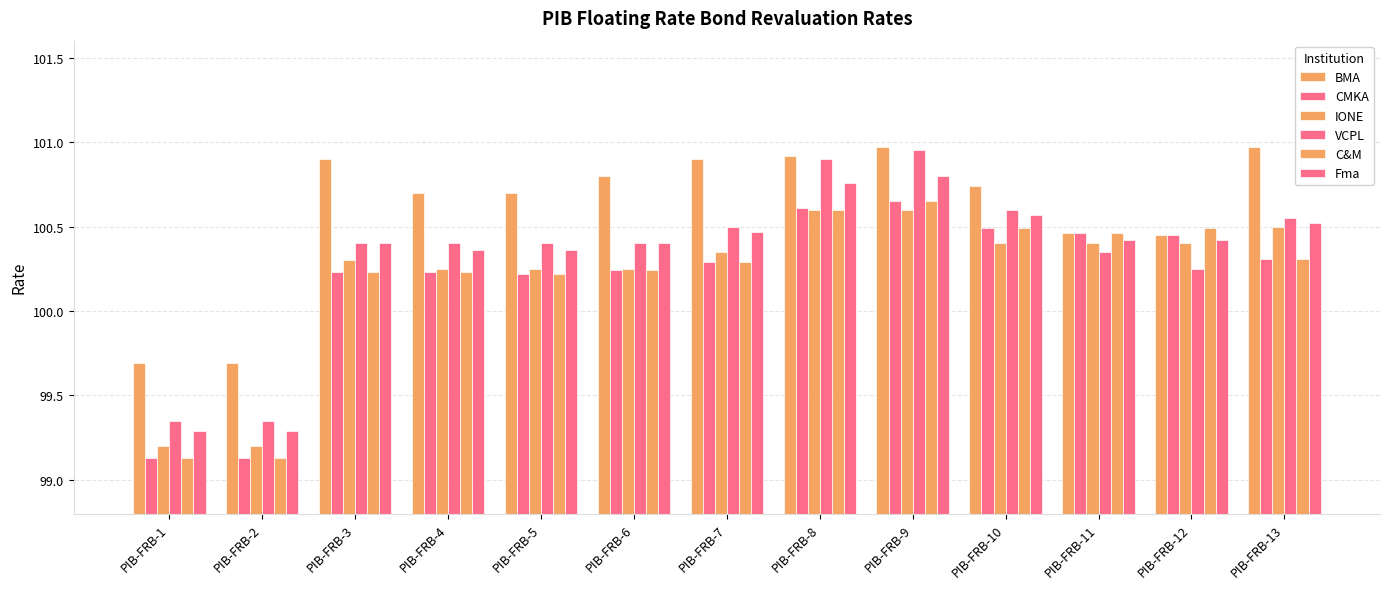

How many data points in BMA are above 100?

11